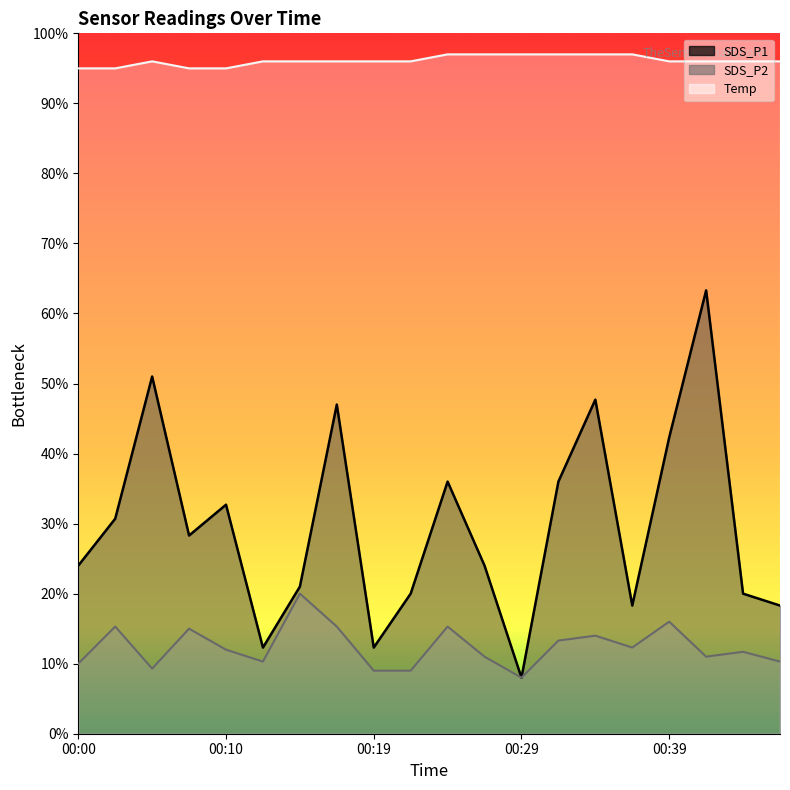

Reading left to right, extract all data points from this chart.

SDS_P1: 2.4	3.1	5.1	2.8	3.3	1.2	2.1	4.7	1.2	2.0	3.6	2.4	0.8	3.6	4.8	1.8	4.2	6.3	2.0	1.8
SDS_P2: 1.0	1.5	0.9	1.5	1.2	1.0	2.0	1.5	0.9	0.9	1.5	1.1	0.8	1.3	1.4	1.2	1.6	1.1	1.2	1.0
Temp: 9.5	9.5	9.6	9.5	9.5	9.6	9.6	9.6	9.6	9.6	9.7	9.7	9.7	9.7	9.7	9.7	9.6	9.6	9.6	9.6